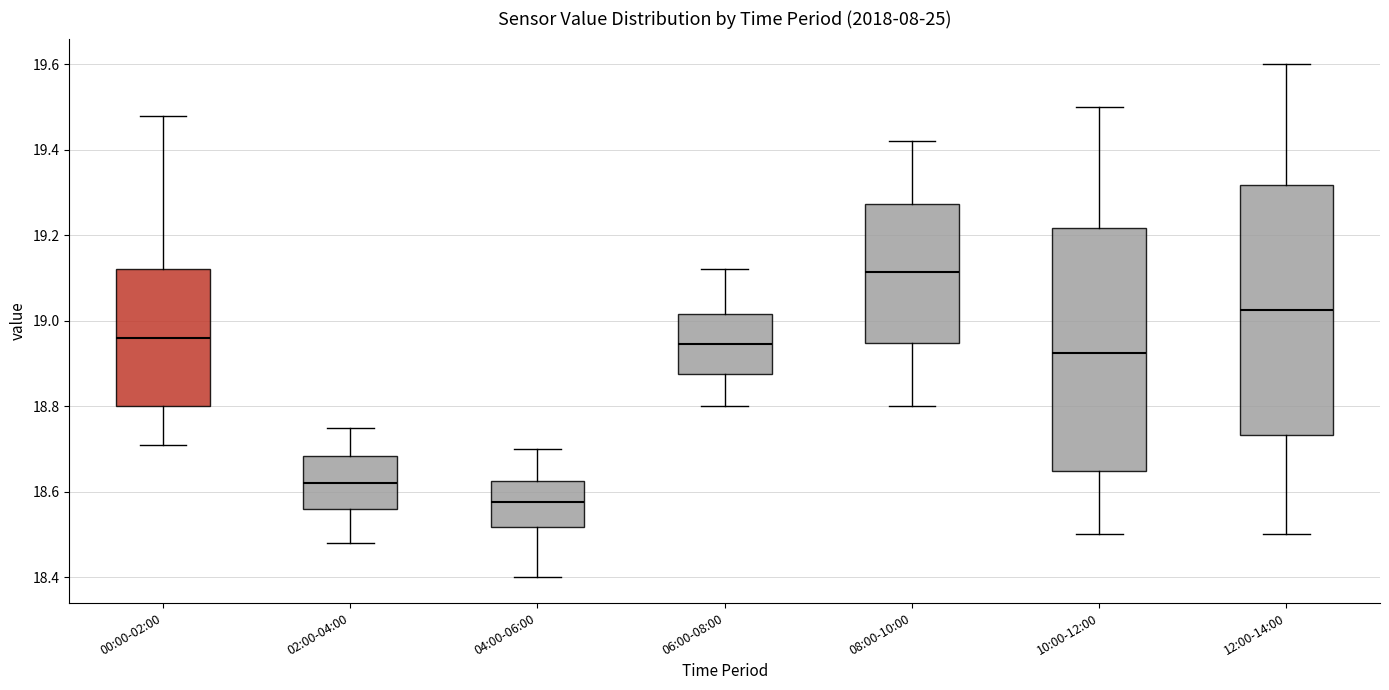

Where is the upper edge of the box for 02:00-04:00 on the y-axis? The values are not printed on the chart, so give them approximately, as read against the axis.

18.68